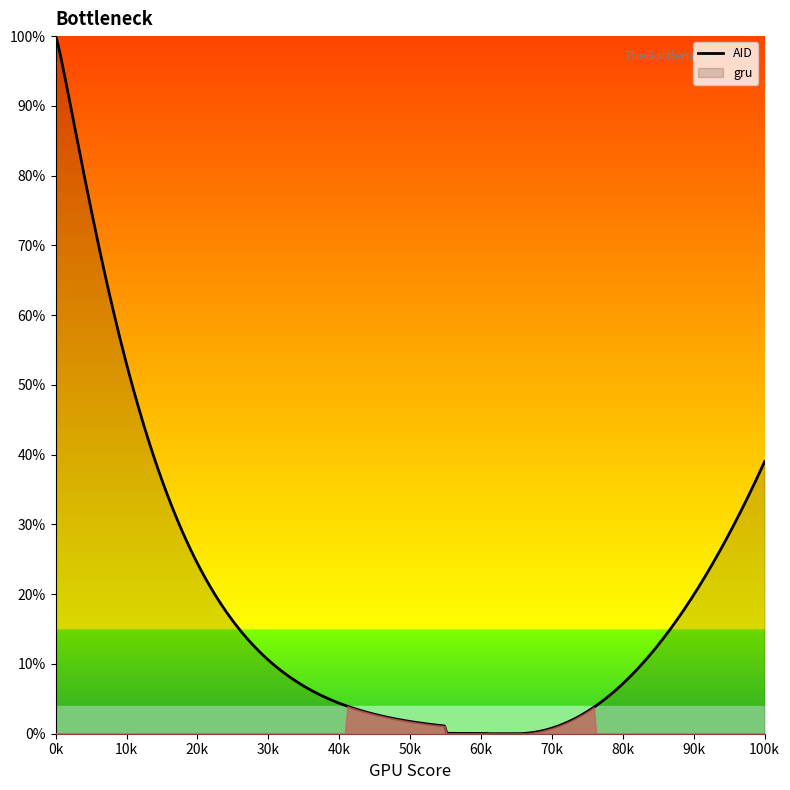

What are all the series names shown in the legend?

AID, gru